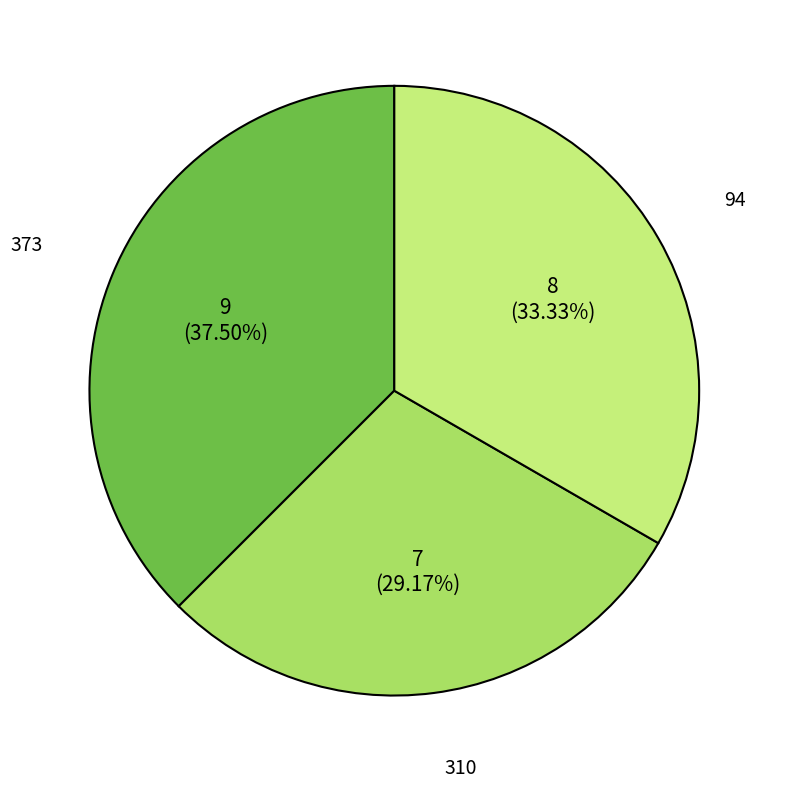

Rank the categories by value from highest to lowest.

373, 94, 310